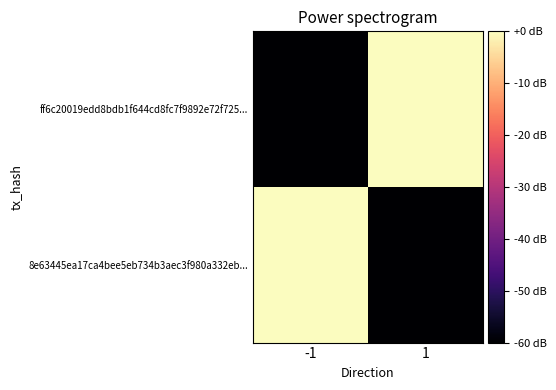

Reading left to right, transcribe all the data shown in this chart.

8e63445ea17ca4bee5eb734b3aec3f980a332eb...: -1=0	1=-60
ff6c20019edd8bdb1f644cd8fc7f9892e72f725...: -1=-60	1=0